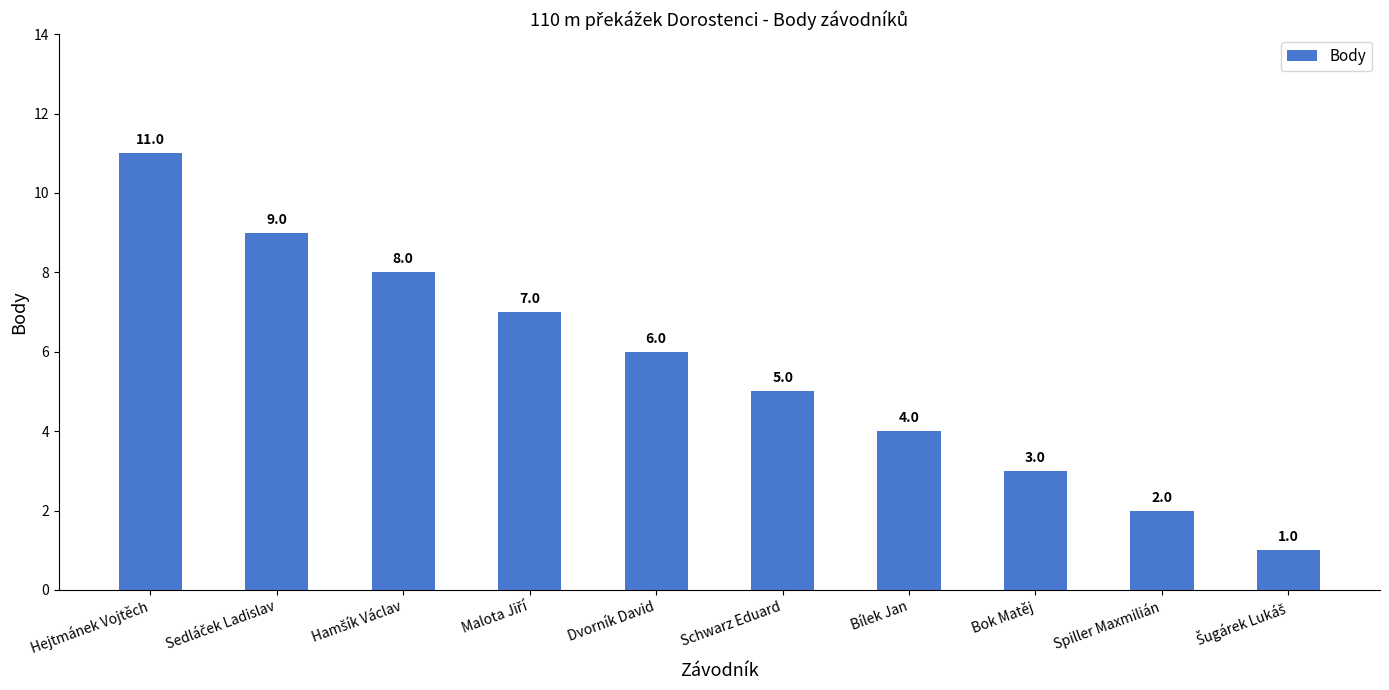

Read the value at Hejtmánek Vojtěch.

11